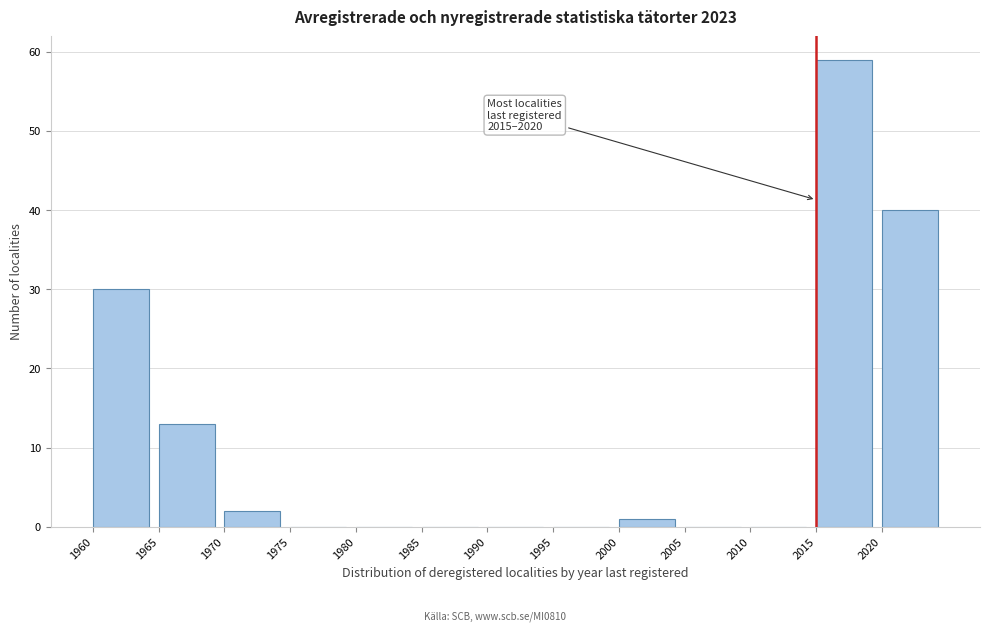

Over which range of the x-axis is the bar tallest?

2015 to 2020